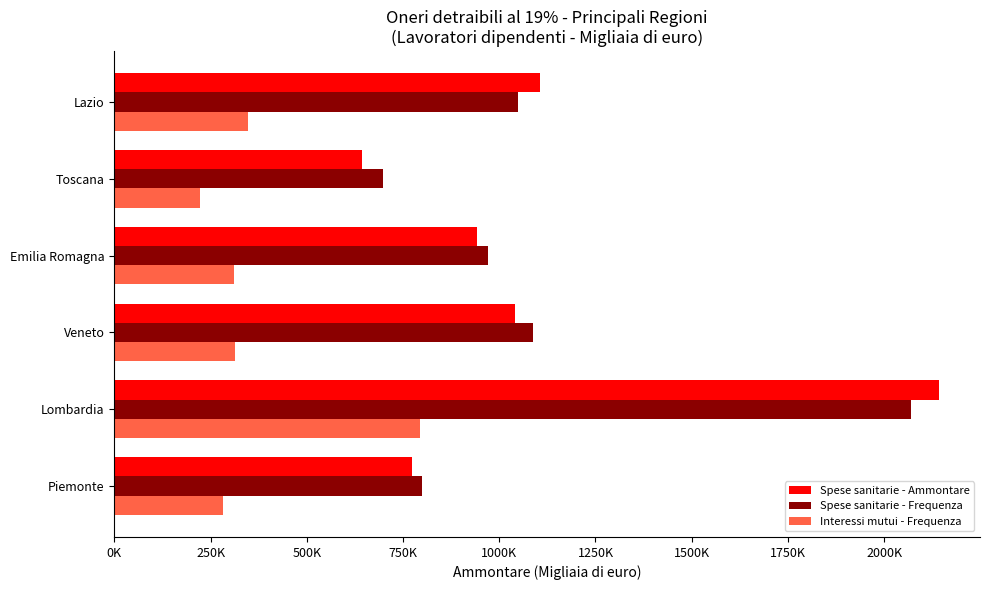

At which label does Interessi mutui - Frequenza reach its peak?

Lombardia